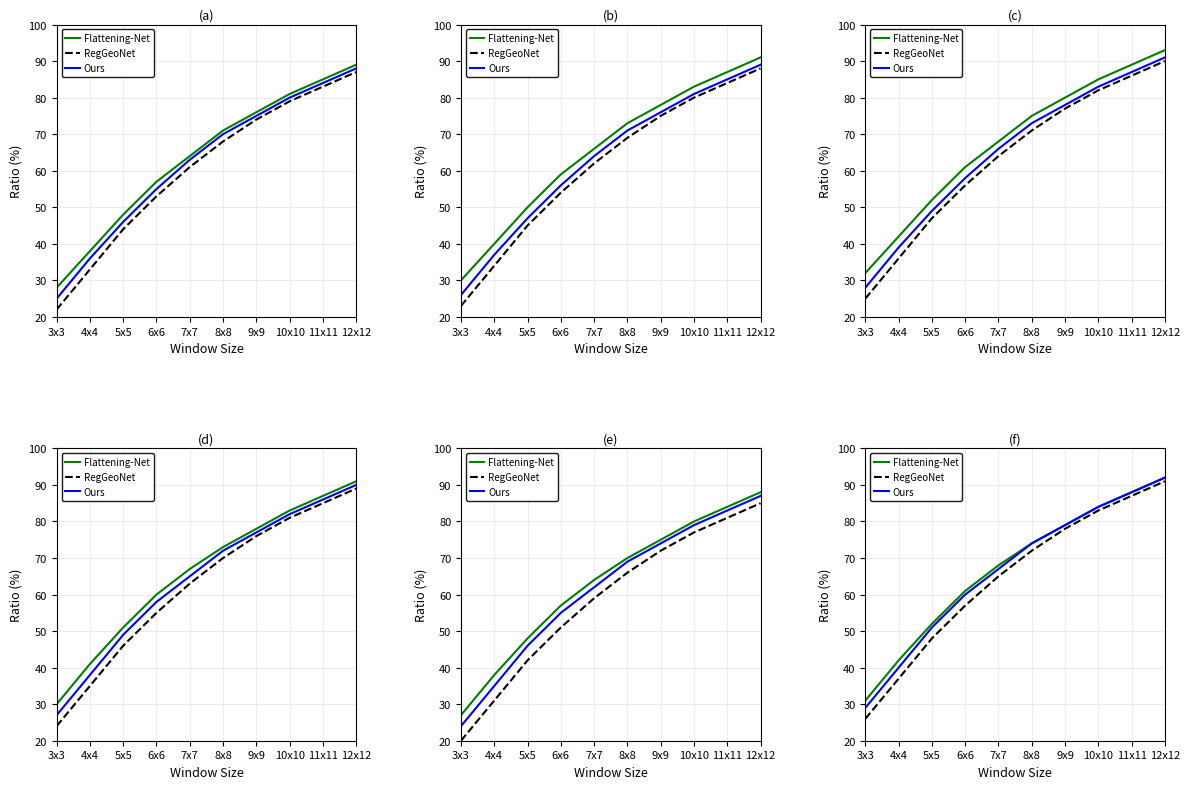

What are all the series names shown in the legend?

Flattening-Net, RegGeoNet, Ours